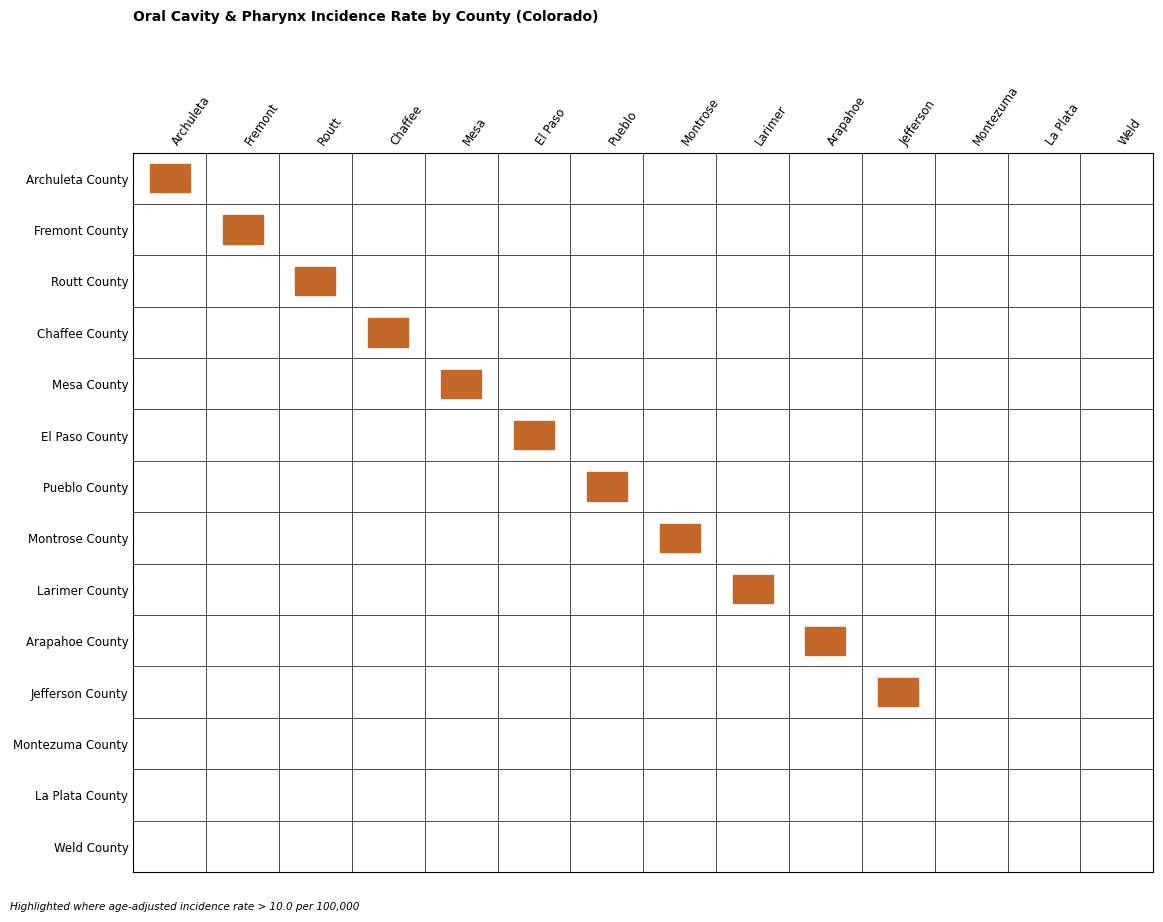

Is the value of Chaffee County at 5 greater than the value of Archuleta County at 10?

No